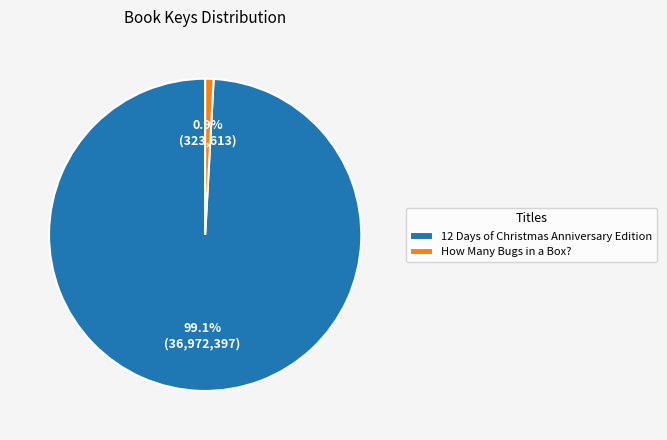

What percentage is NOT represented by 12 Days of Christmas Anniversary Edition?

0.9%